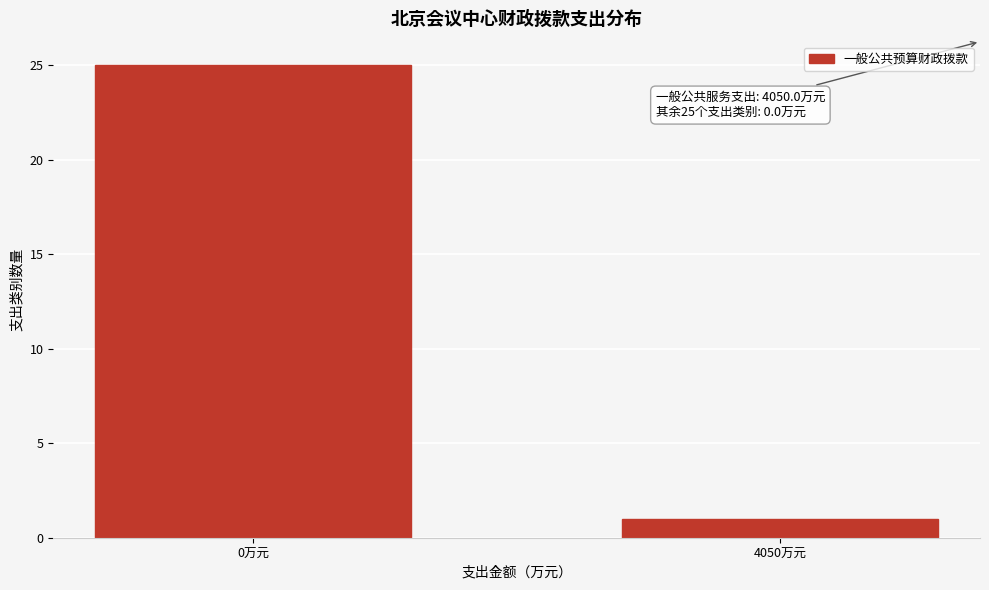

Reading left to right, list all the values displayed in this chart.

25	1